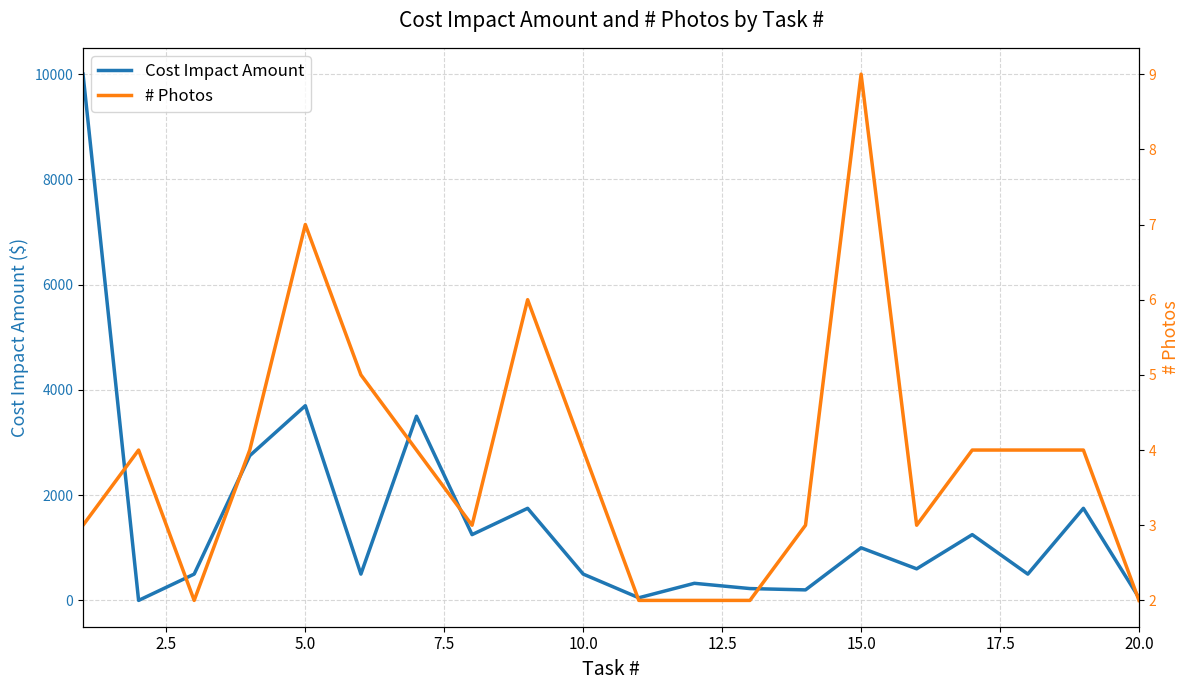

True or false: # Photos and Cost Impact Amount cross at least once.

True